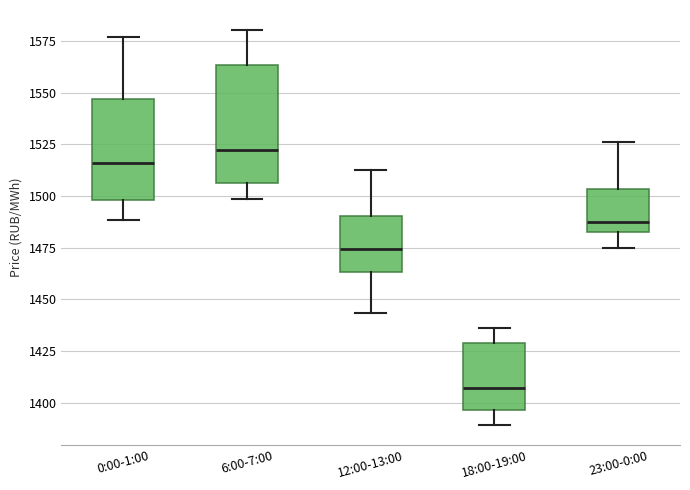

Which box has the lowest median line?

18:00-19:00